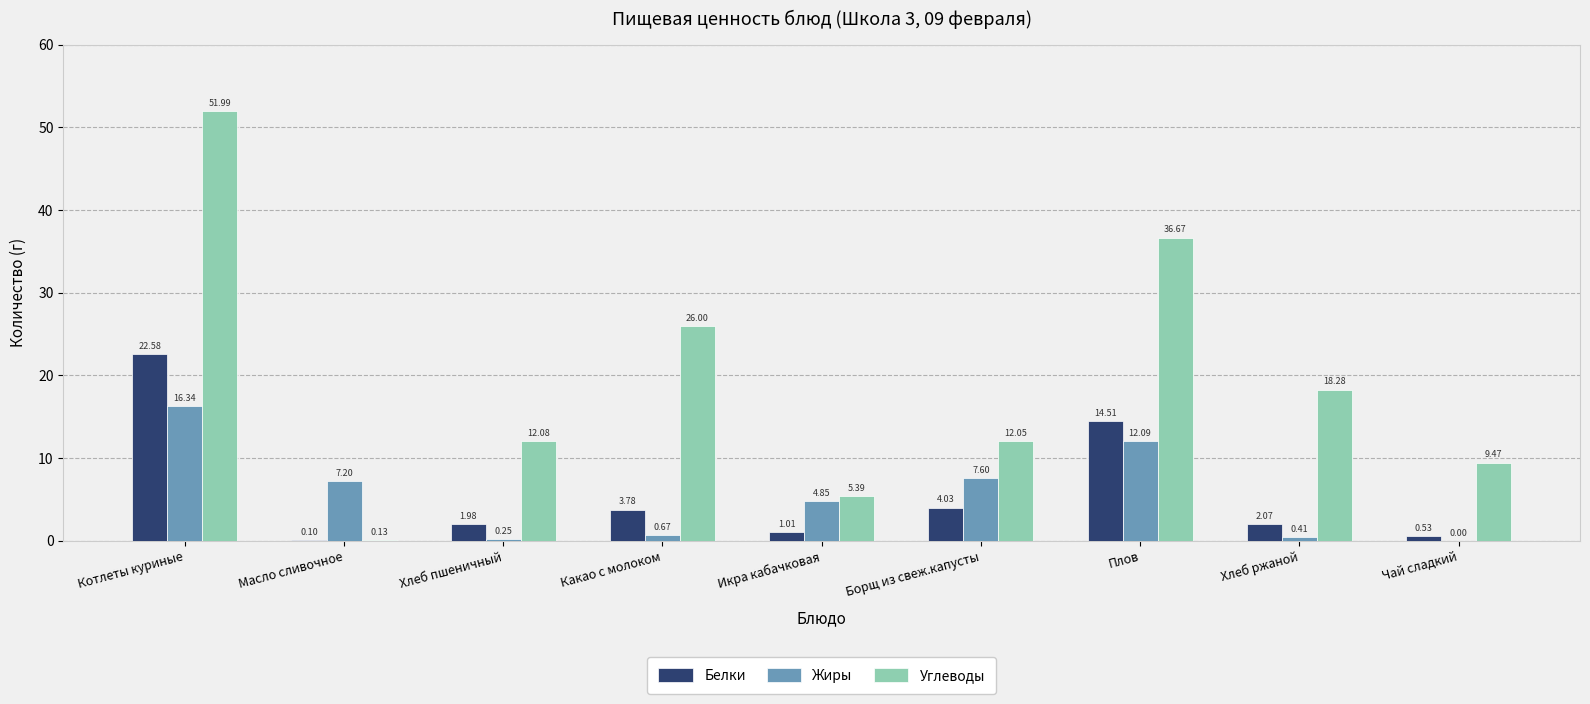

True or false: Жиры has a value of 7.6 at Борщ из свеж.капусты.

True